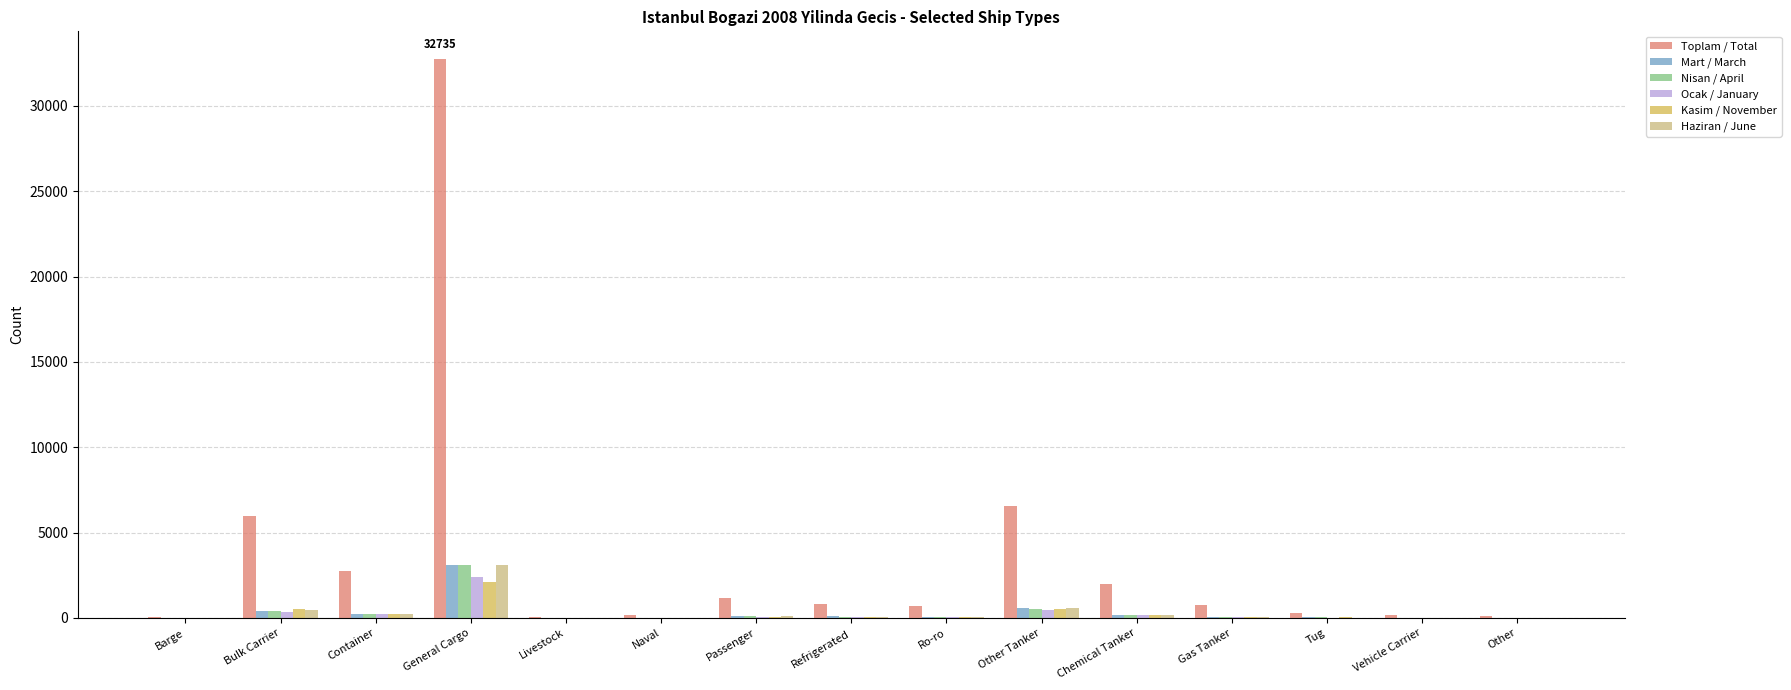

What are all the series names shown in the legend?

Toplam / Total, Mart / March, Nisan / April, Ocak / January, Kasim / November, Haziran / June